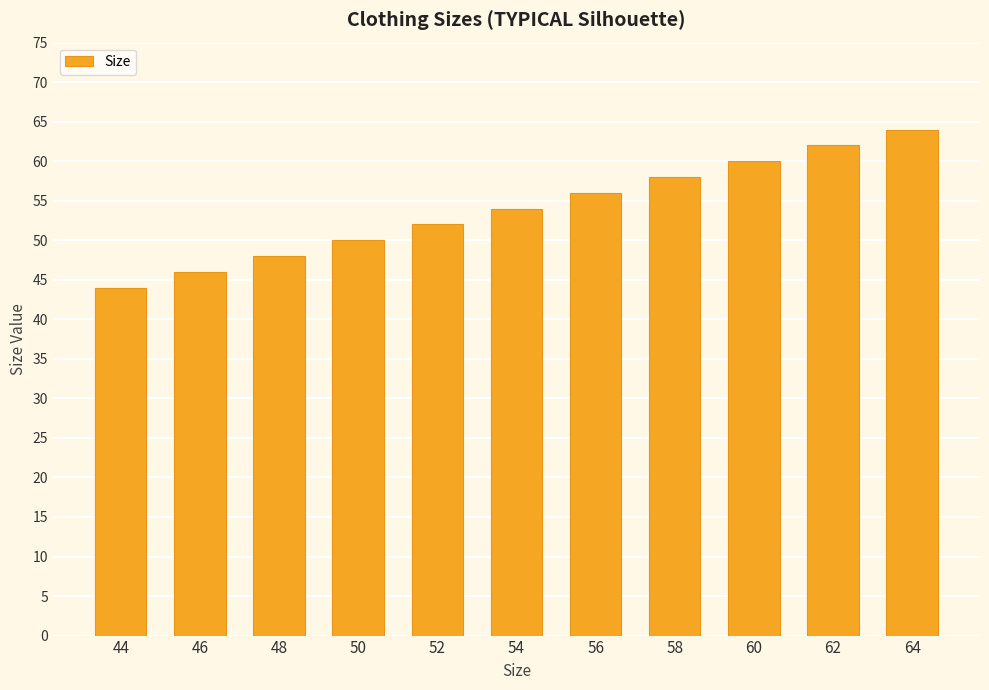

What is the change in value from 60 to 64?

+4